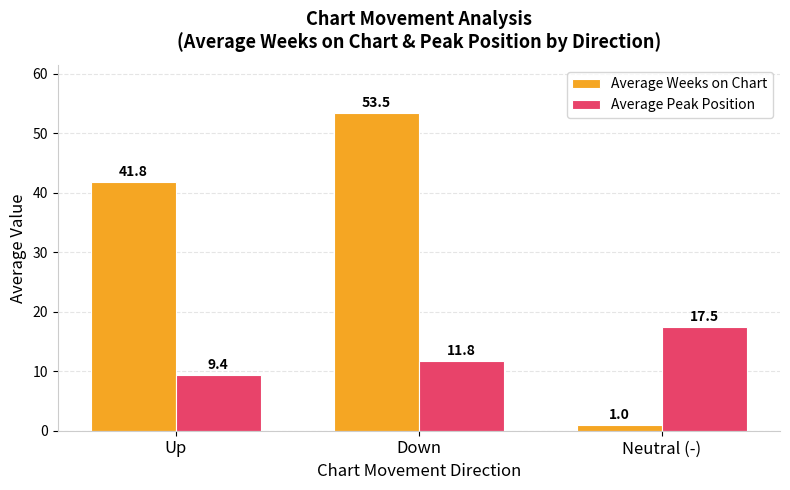

Which series has the largest total across all categories?

Average Weeks on Chart